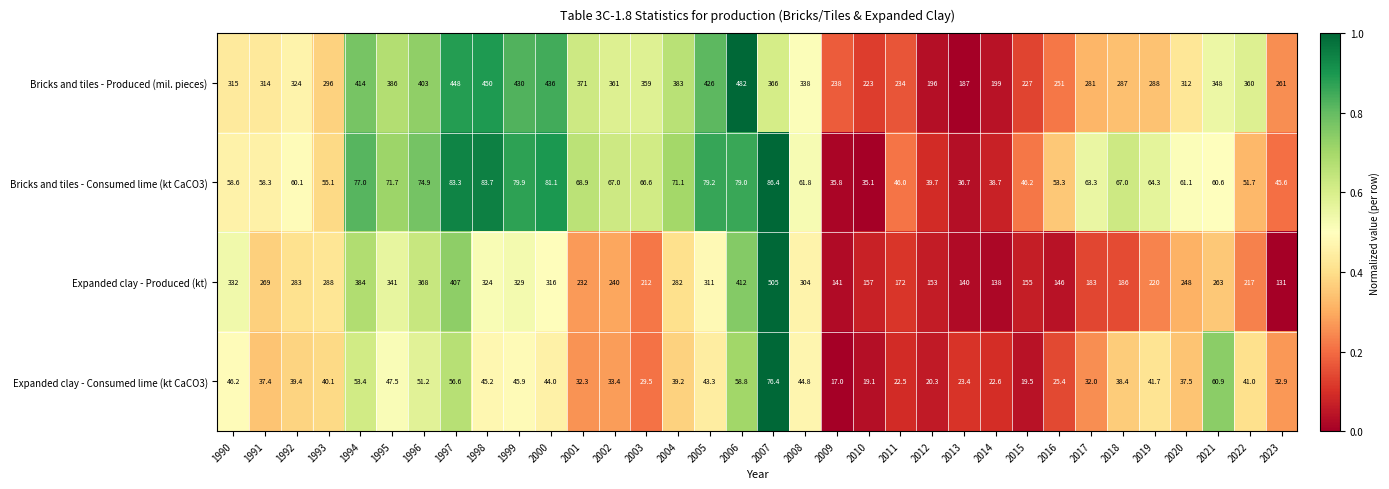

The Expanded clay - Produced (kt) series shows 232.0 at 2001. True or false?

True